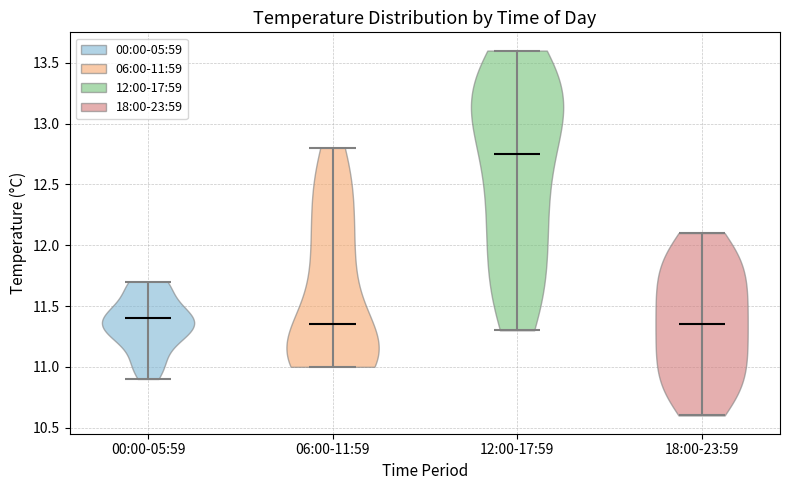

Reading left to right, read every violin against the y-axis: where its median line is, and the lowest and highest points it reaches. The values are not printed on the chart, so give them approximately, as read against the axis.

00:00-05:59: median line 11.40, lowest point 10.90, highest point 11.70
06:00-11:59: median line 11.35, lowest point 11.00, highest point 12.80
12:00-17:59: median line 12.75, lowest point 11.30, highest point 13.60
18:00-23:59: median line 11.35, lowest point 10.60, highest point 12.10